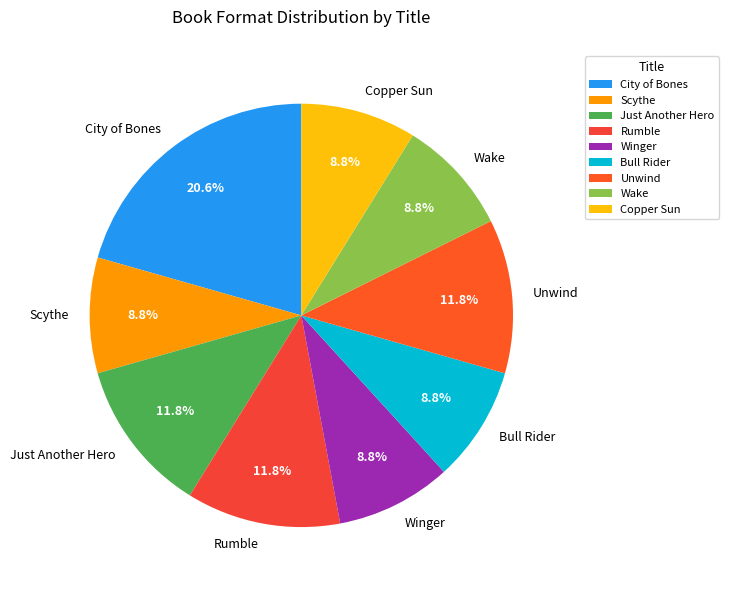

Which slice is the largest?

City of Bones